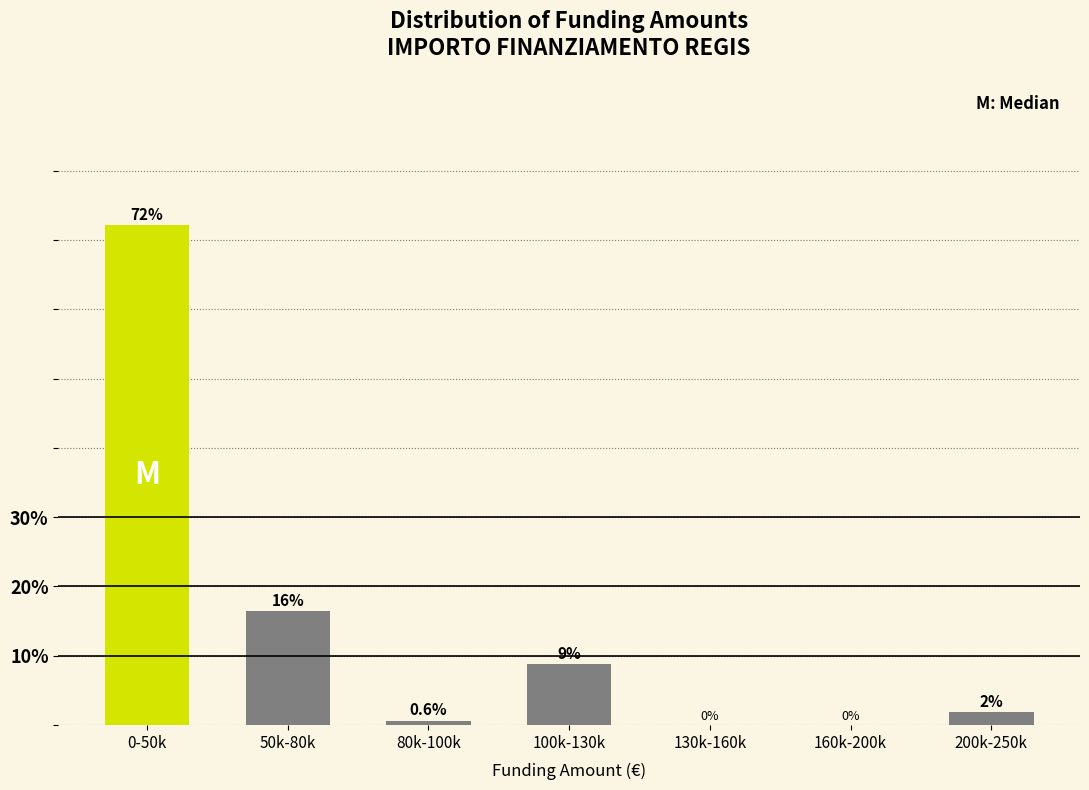

Reading left to right, transcribe all the data shown in this chart.

0-50k=72.2	50k-80k=16.5	80k-100k=0.6	100k-130k=8.9	130k-160k=0.0	160k-200k=0.0	200k-250k=1.9